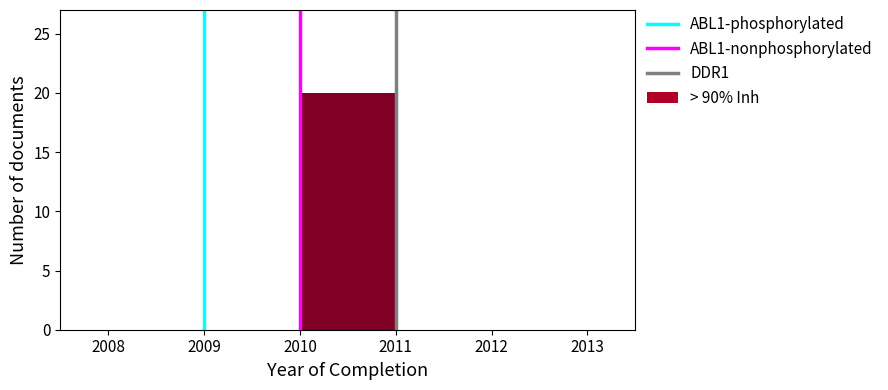

Over which range of the x-axis is the bar tallest?

2010 to 2011